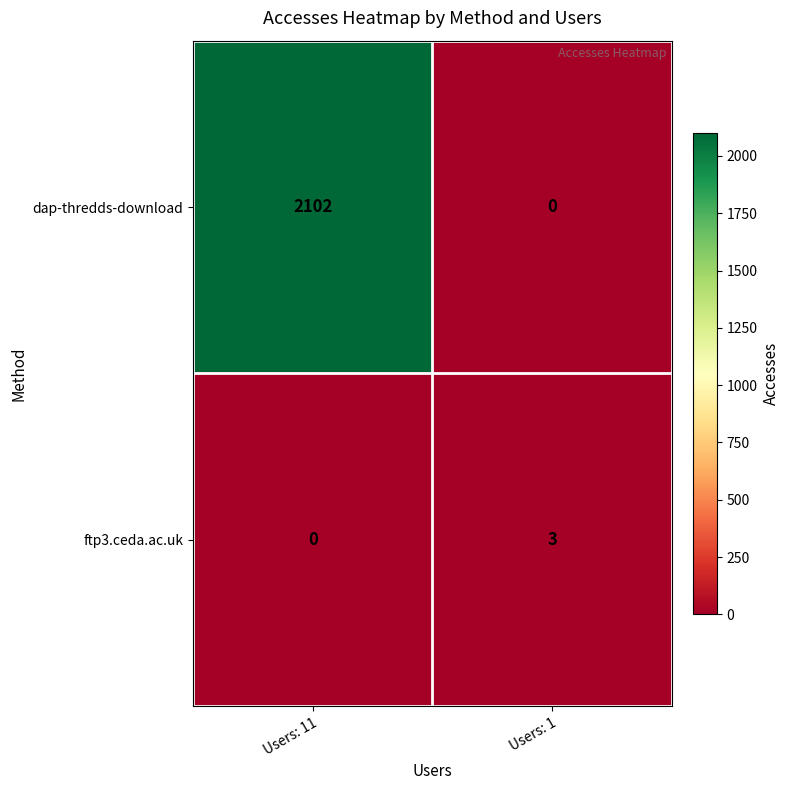

True or false: dap-thredds-download has a value of 885 at Users: 1.

False